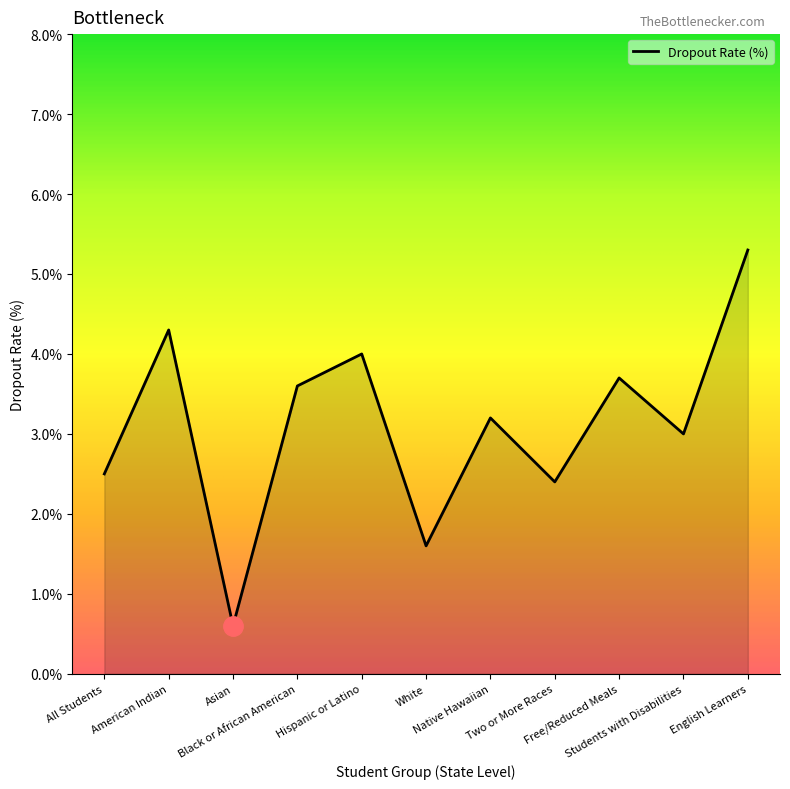

What is the minimum value shown in the chart?

0.6